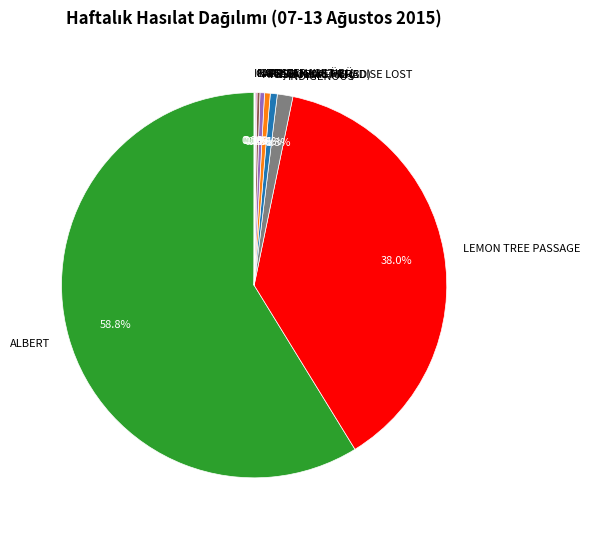

Is there a majority slice in this chart?

Yes